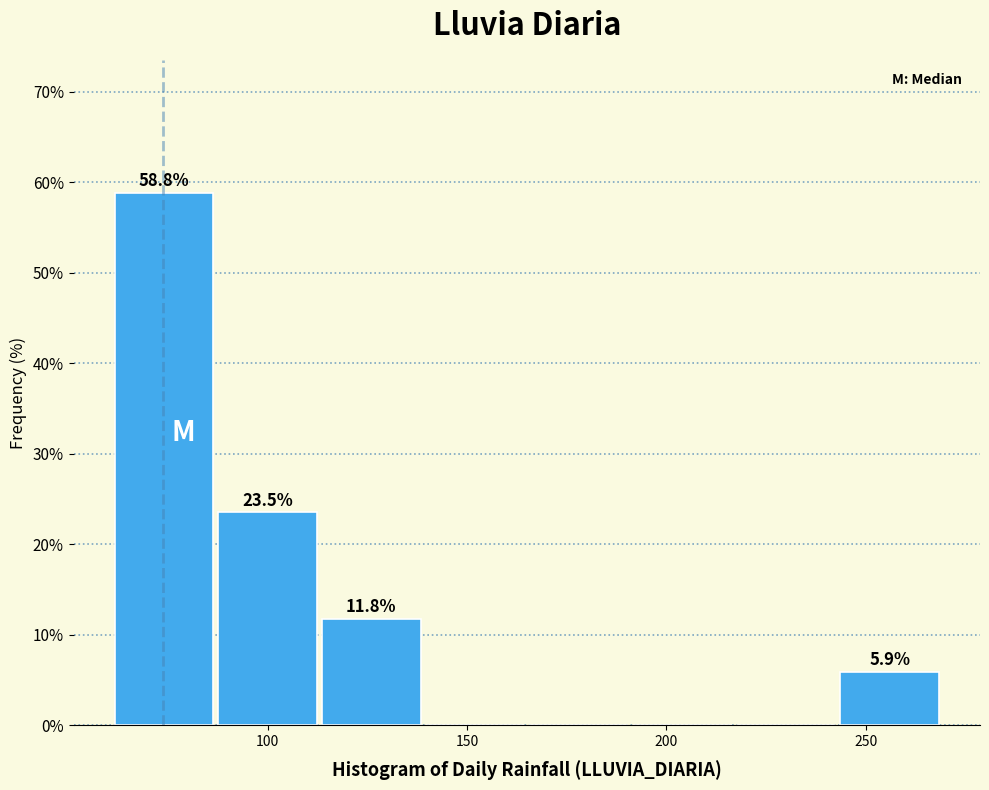

Over which range of the x-axis is the bar tallest?

60 to 90